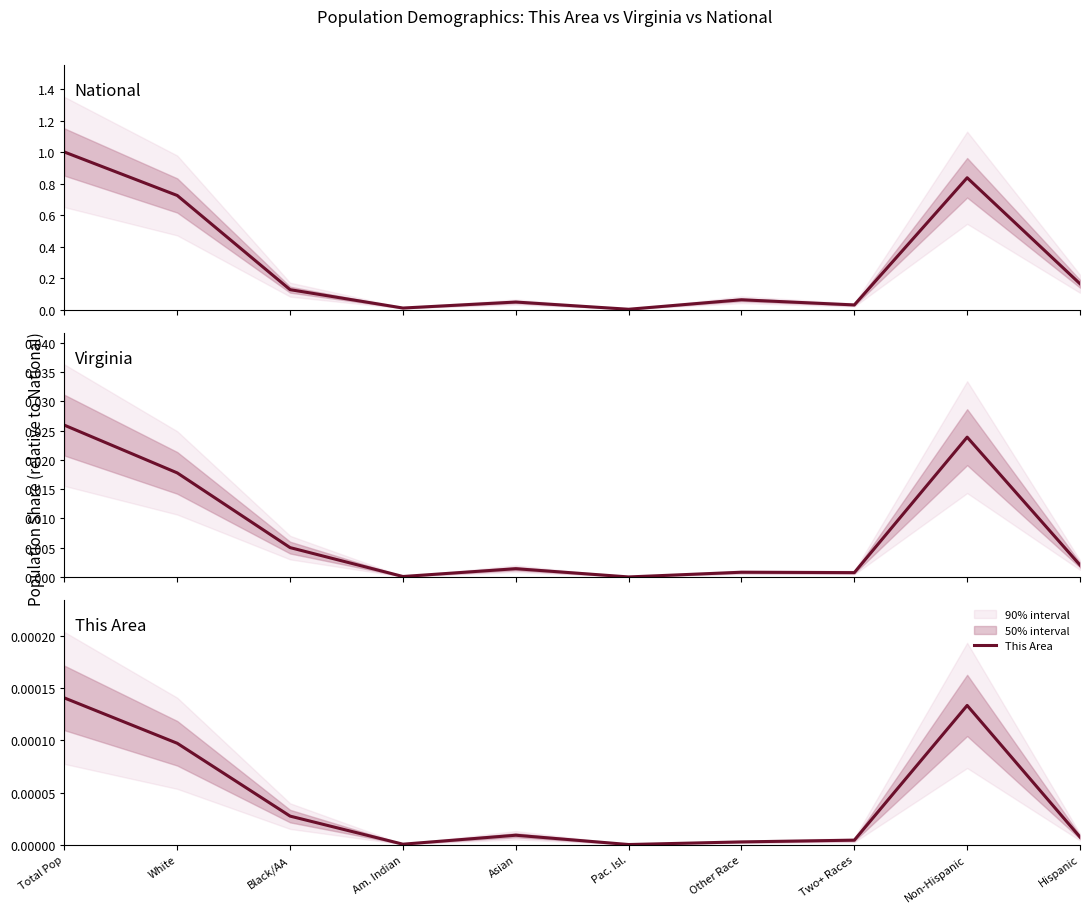

At which category does Virginia reach its first local valley?

Am. Indian